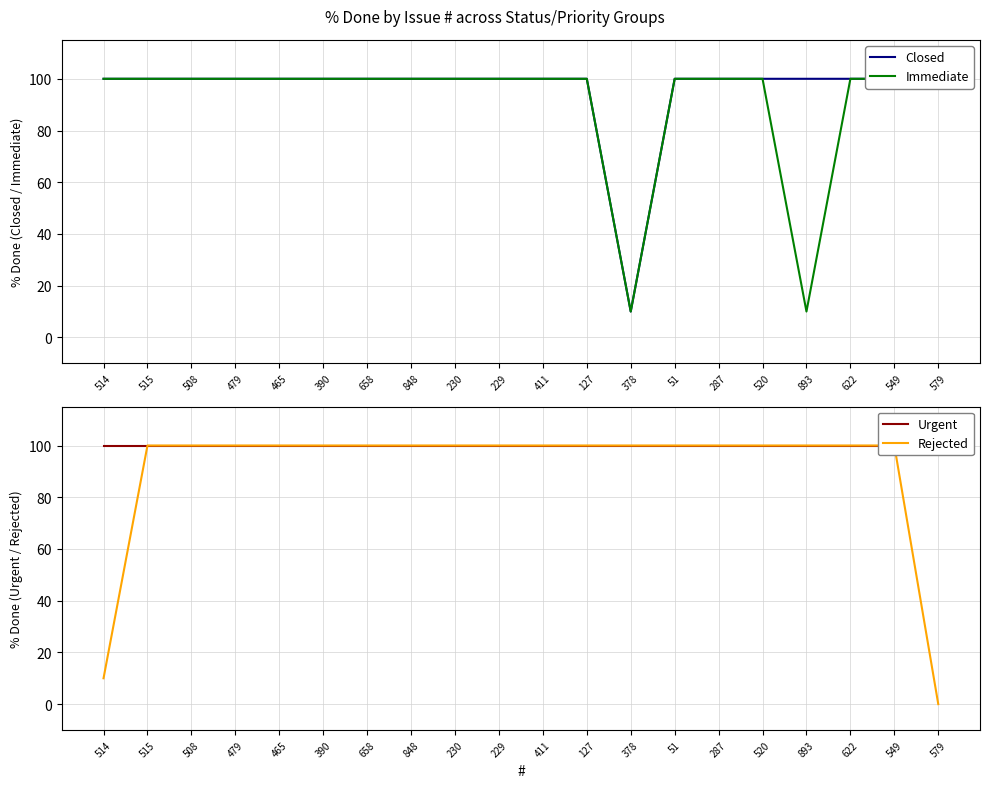

What is the lowest value of the Immediate series?

10